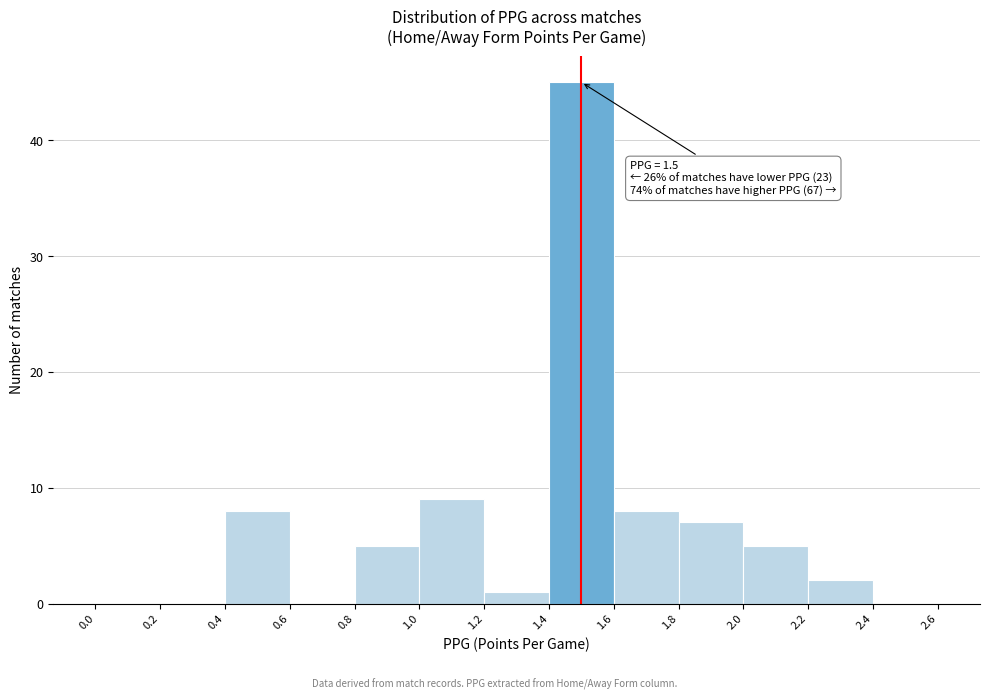

Which range on the x-axis has the tallest bar?

1.4 to 1.6